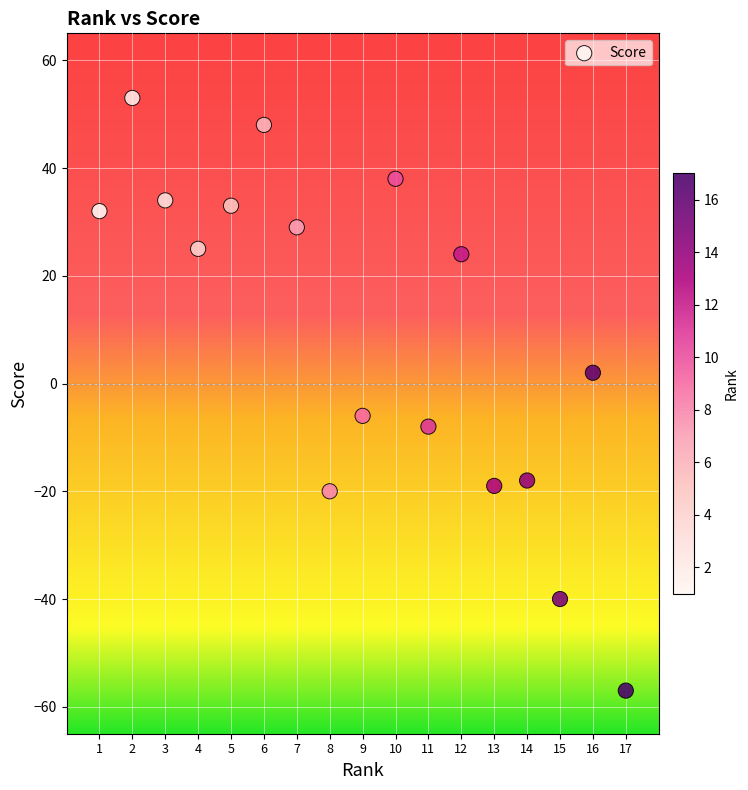

What is the range of X values (max minus min)?

16